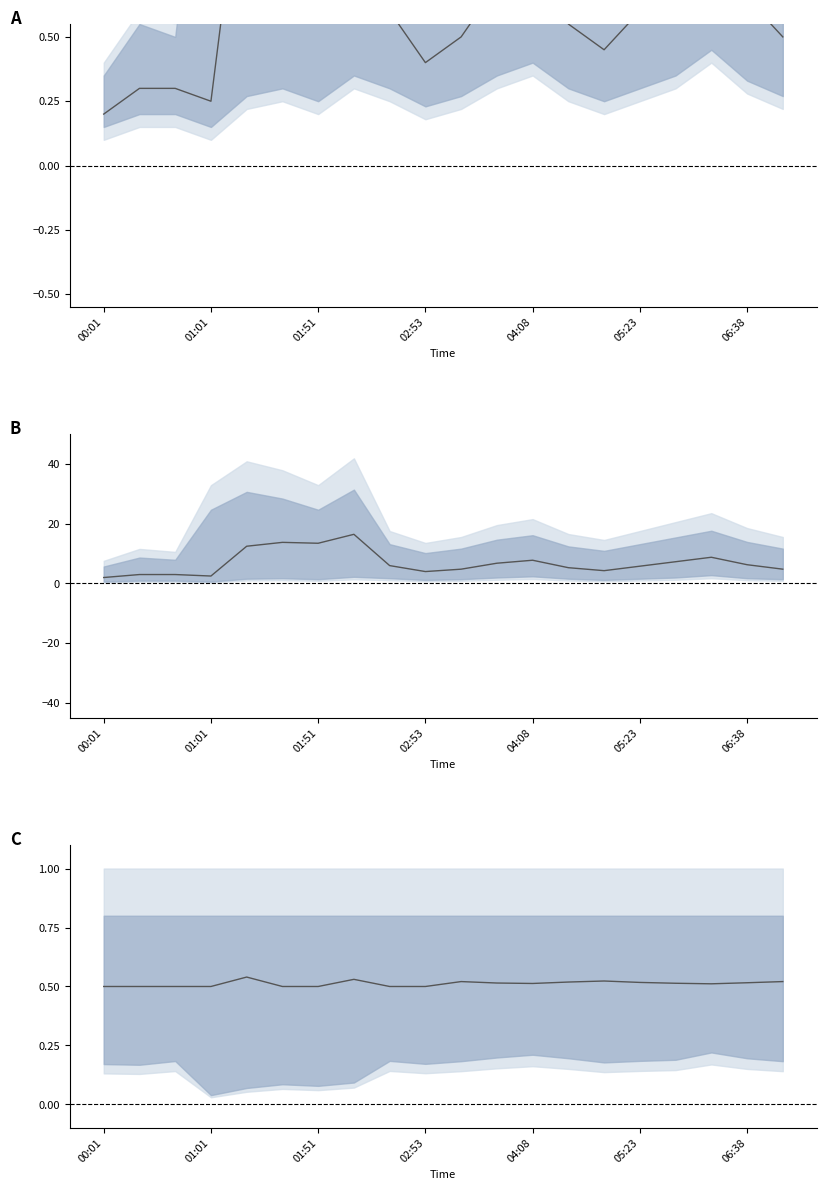

What position from the left is 05:23?

6